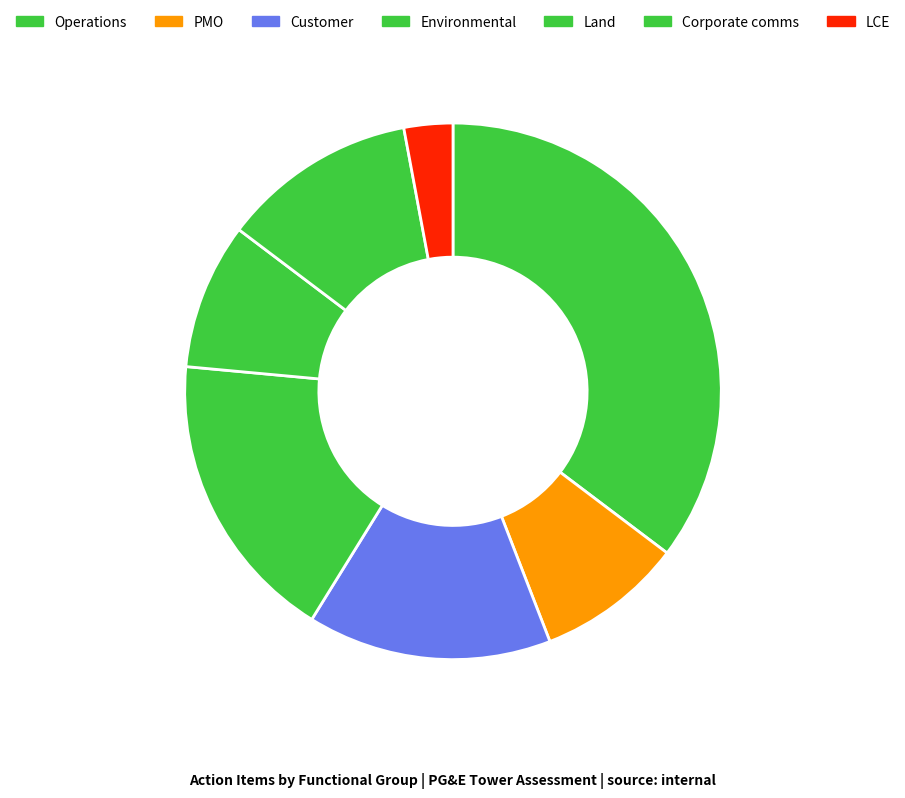

Which slice is the smallest?

LCE